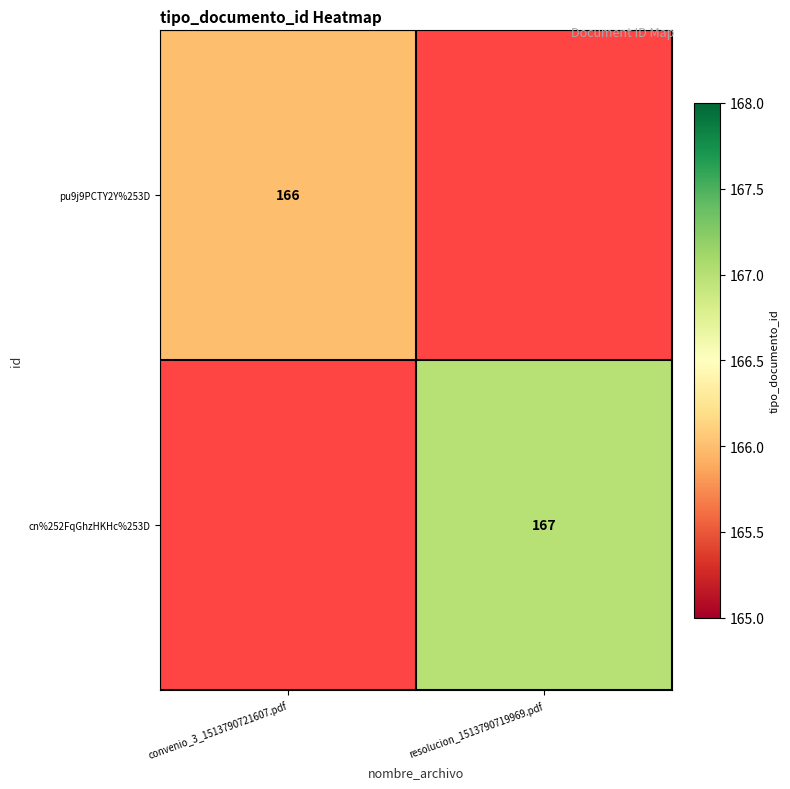

Is the value of cn%252FqGhzHKHc%253D at resolucion_1513790719969.pdf greater than the value of pu9j9PCTY2Y%253D at convenio_3_1513790721607.pdf?

Yes